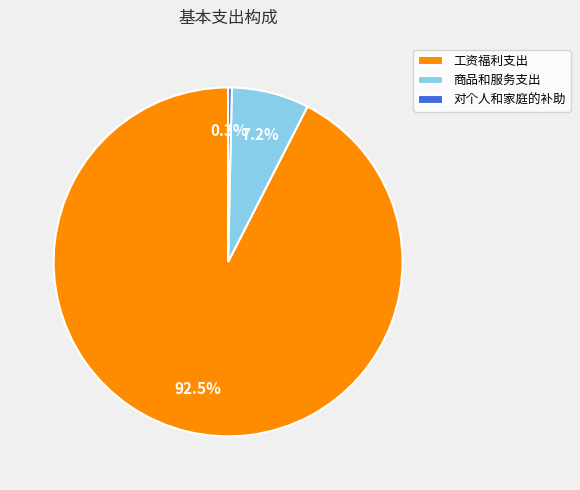

Is 工资福利支出 the majority of the pie?

Yes